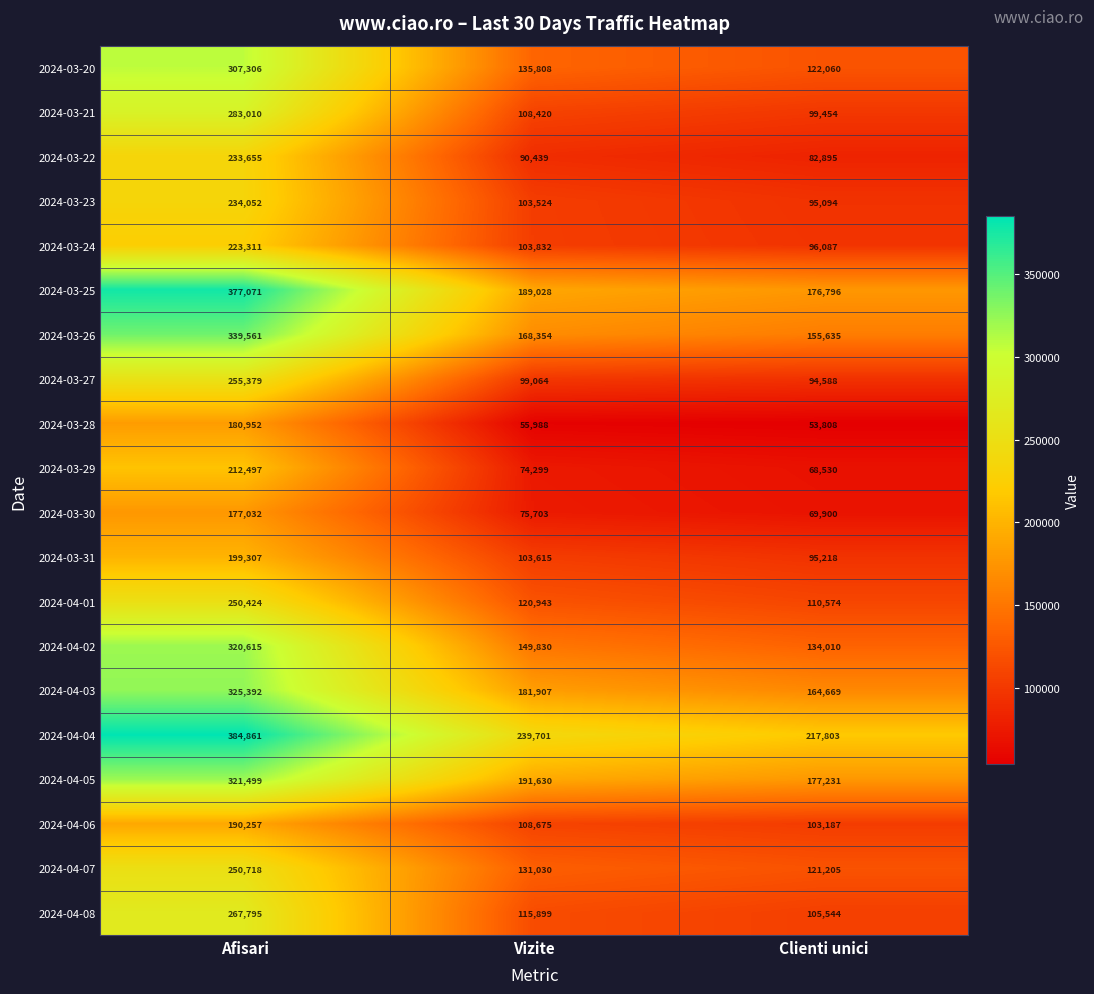

At which category is the sum across all series the highest?

Afisari